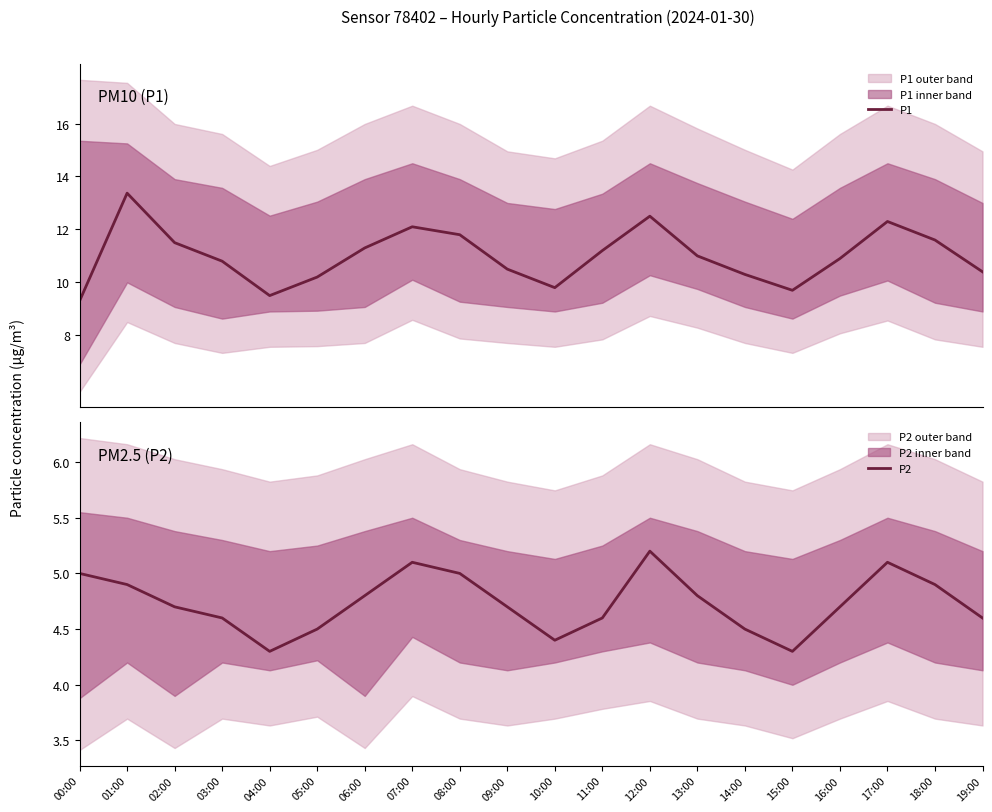

At which label is P2 closest to 4?

04:00